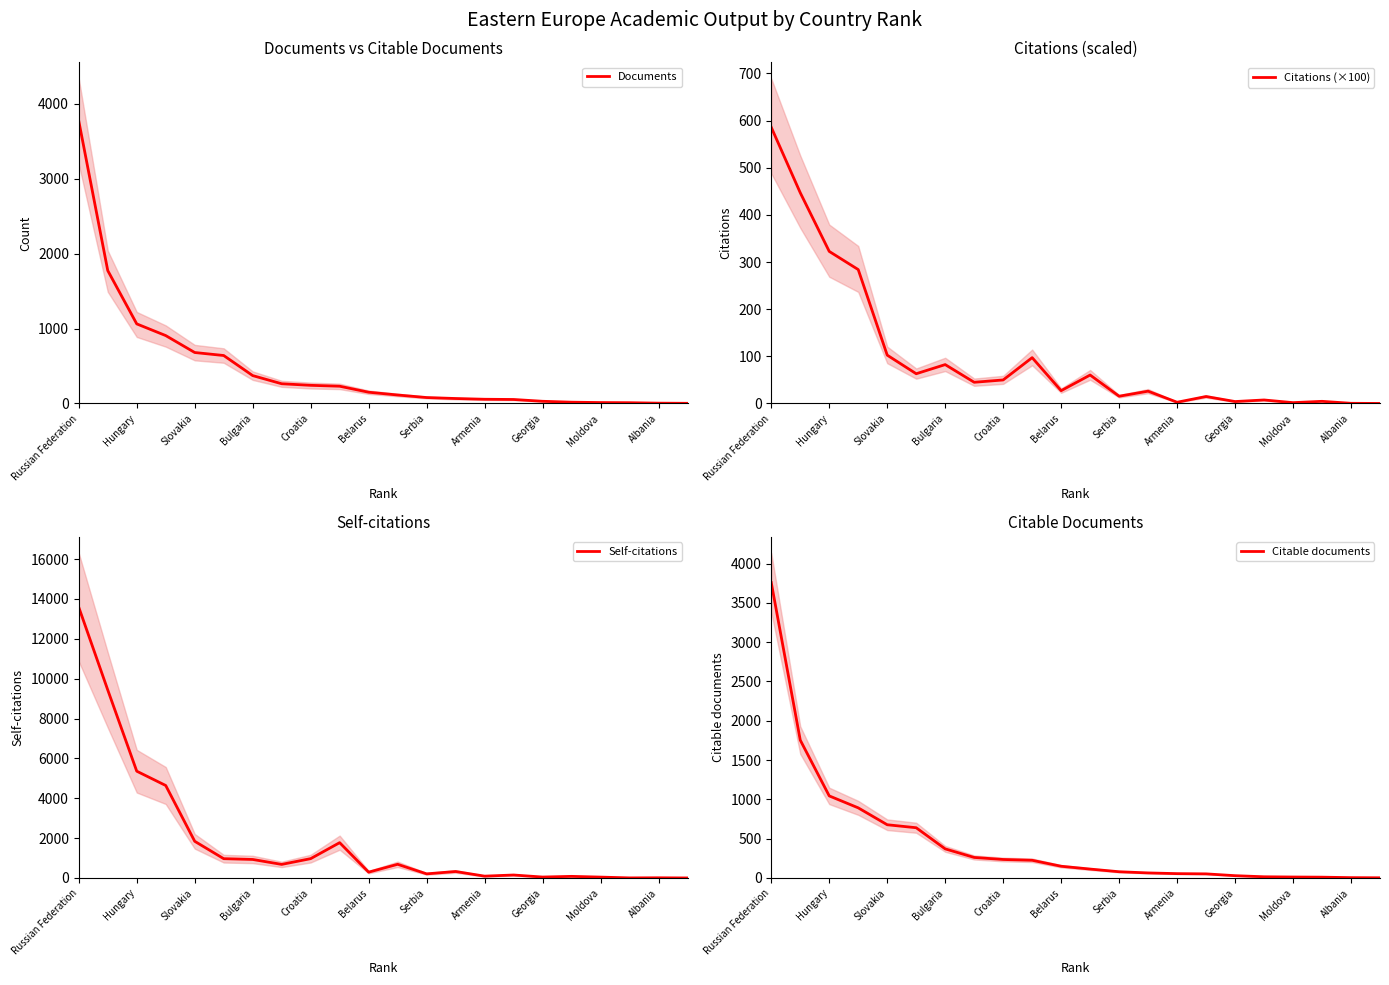

Which category has the highest value in the Documents series?

Russian Federation